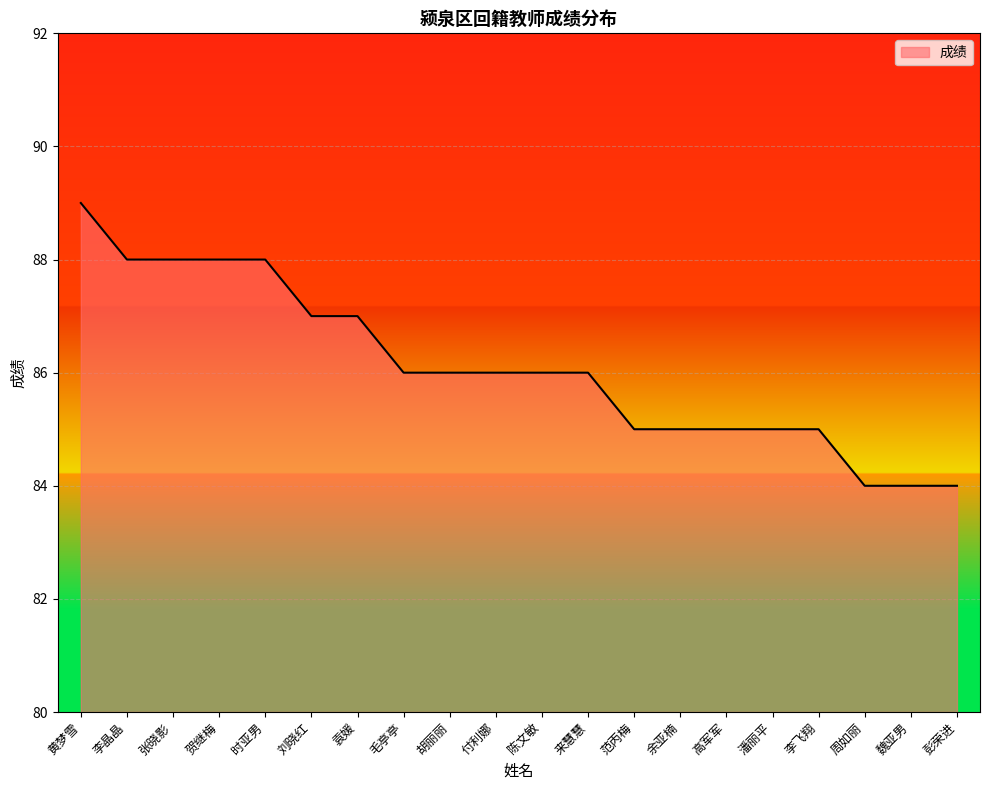

At which category does the chart reach its peak across all series?

黄梦雪